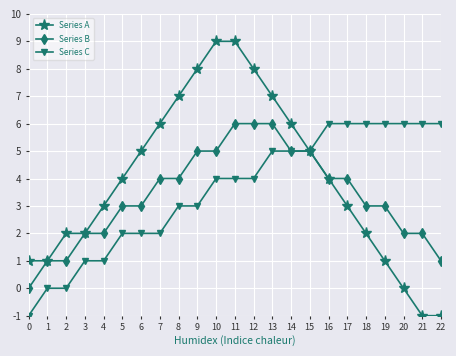

What is the minimum value shown in the chart?

-1